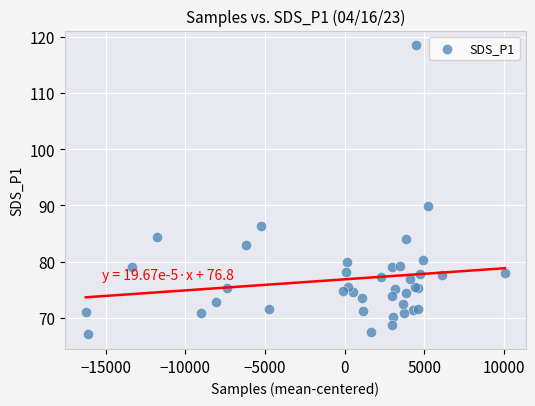

What Y value in the scatter plot is closest to 92?

89.9